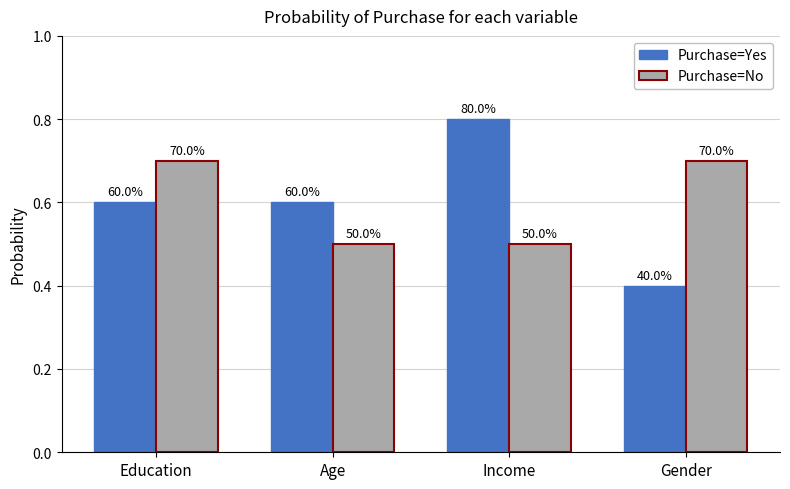

How many Purchase=Yes values are between 0 and 1?

4